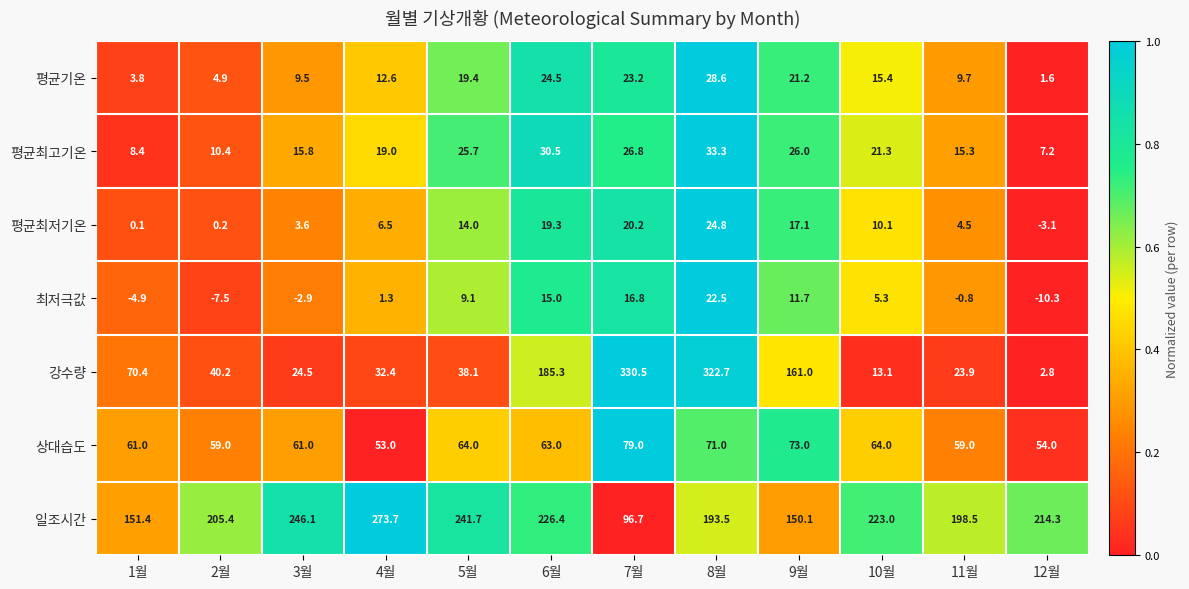

At 8월, list the series in order from largest to smallest.

강수량, 일조시간, 상대습도, 평균최고기온, 평균기온, 평균최저기온, 최저극값